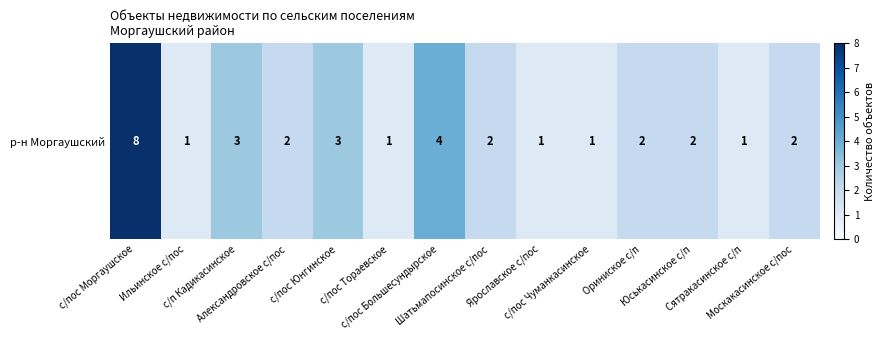

How many categories are shown in the chart?

14